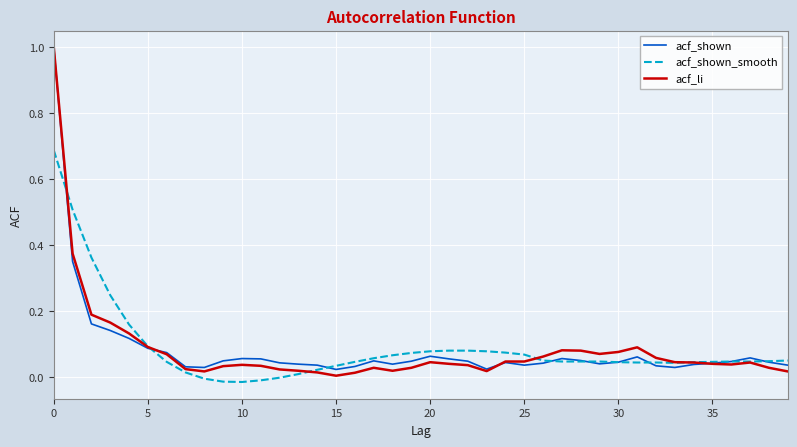

Which series has the largest range (max minus min)?

acf_li